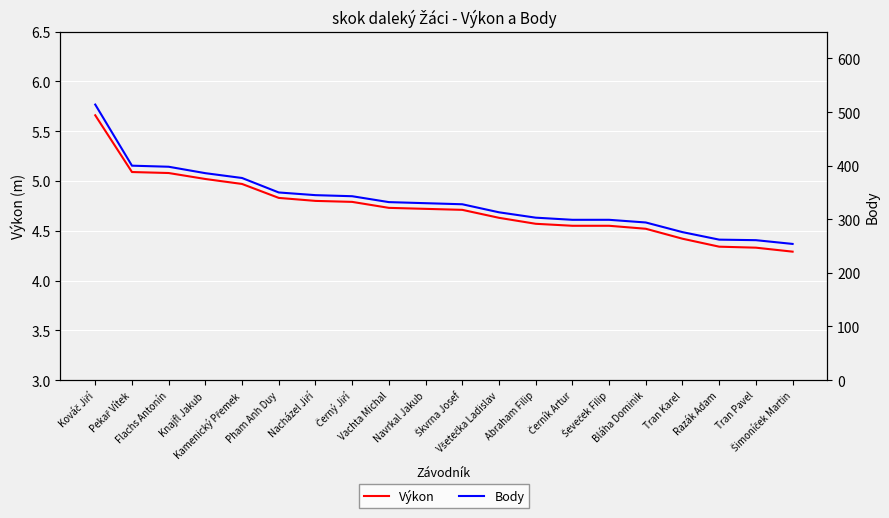

Rank the series by their maximum value, from lowest to highest.

Výkon, Body